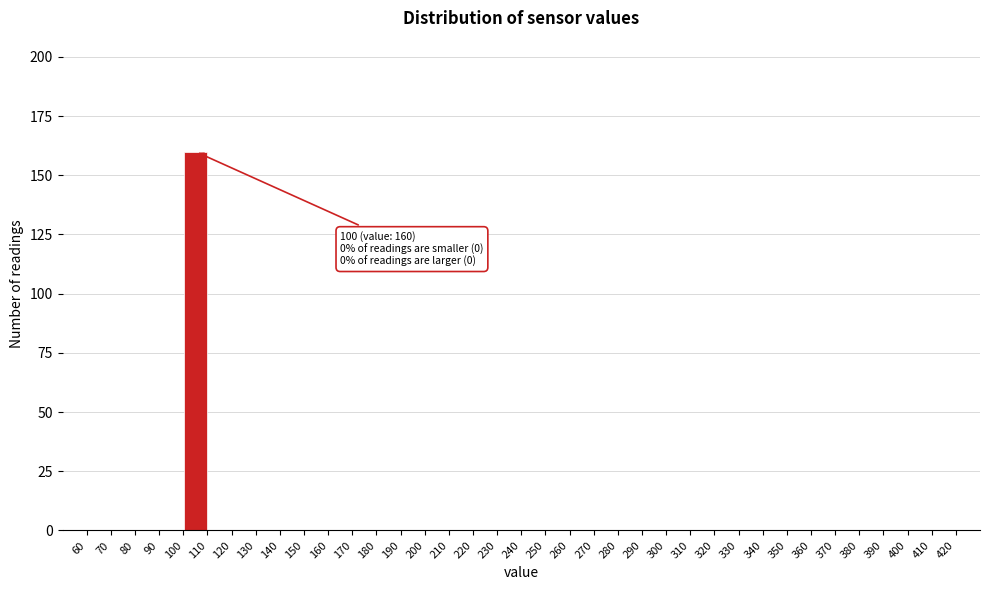

Over which range of the x-axis is the bar tallest?

100 to 110